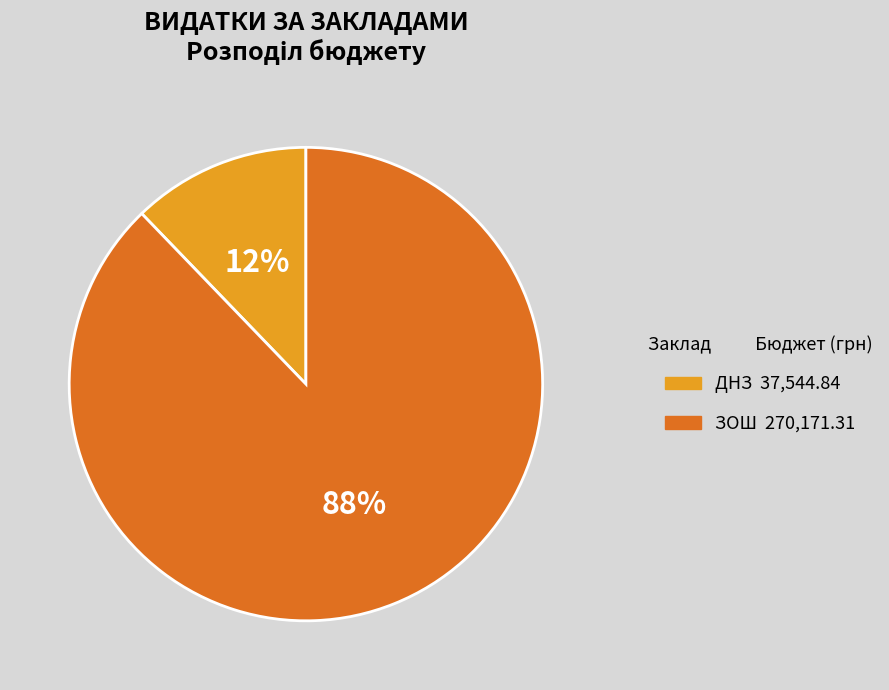

Do ЗОШ and ДНЗ together represent more than half of the pie?

Yes